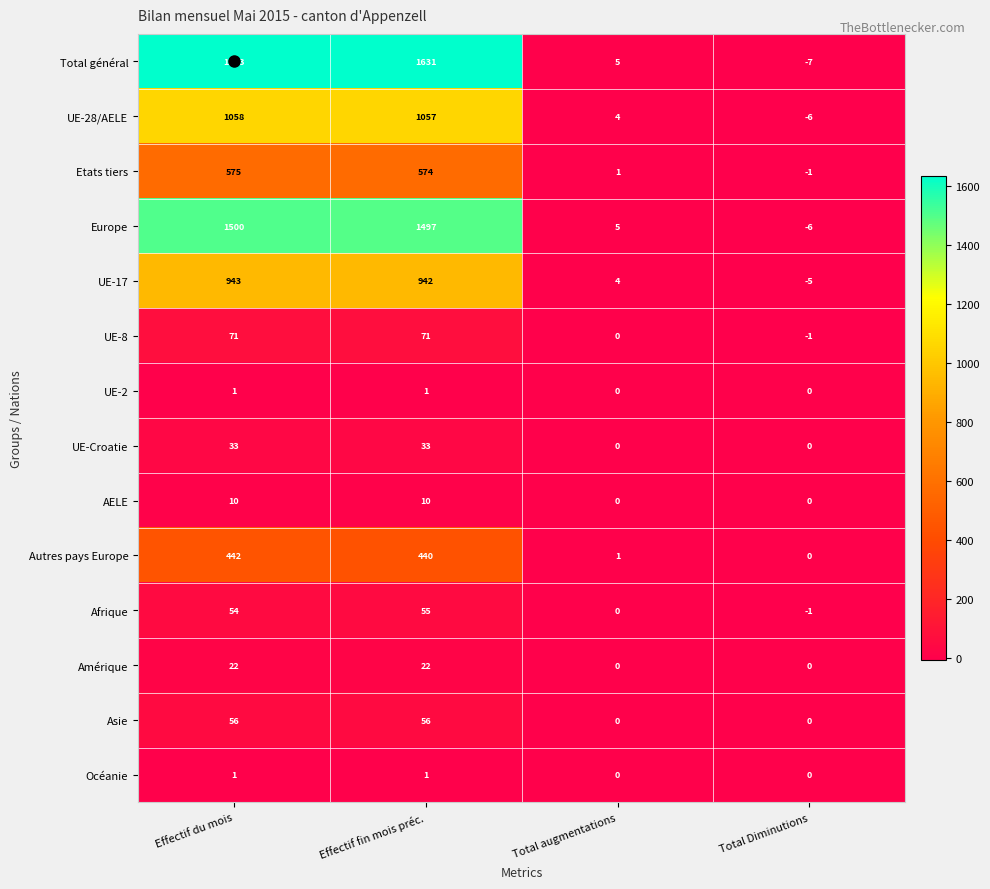

Rank the categories by Europe value from lowest to highest.

Total Diminutions, Total augmentations, Effectif fin mois préc., Effectif du mois